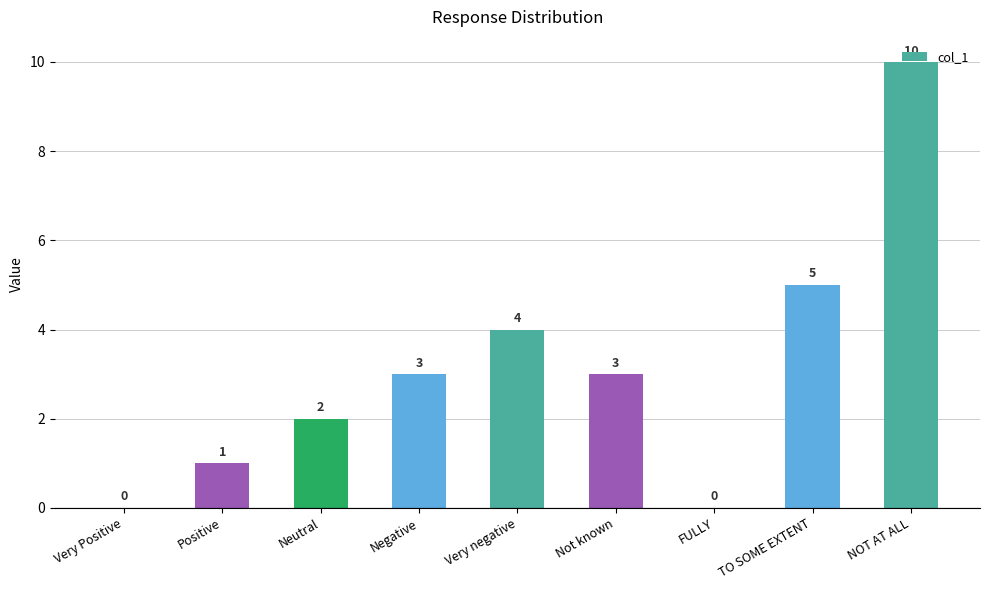

At which label is the value closest to 5?

TO SOME EXTENT